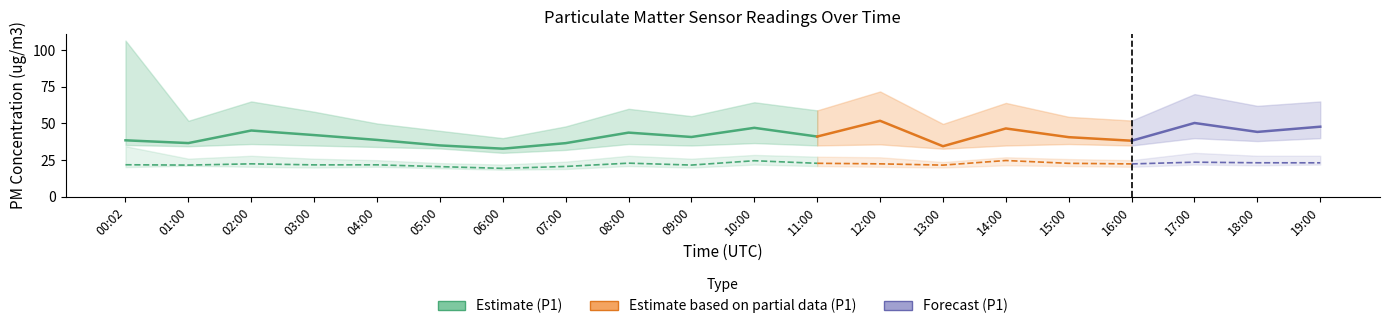

True or false: P1 and P2_lower intersect in this chart.

False